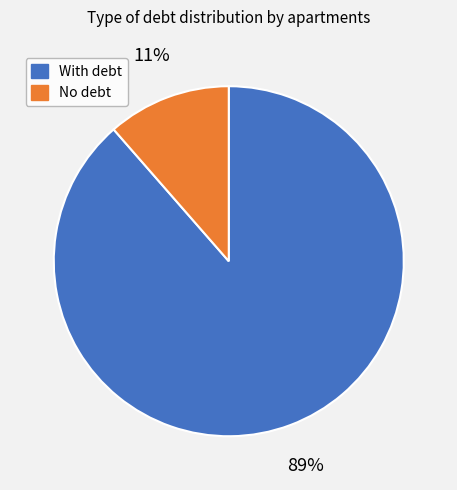

Between With debt and No debt, which is larger?

With debt